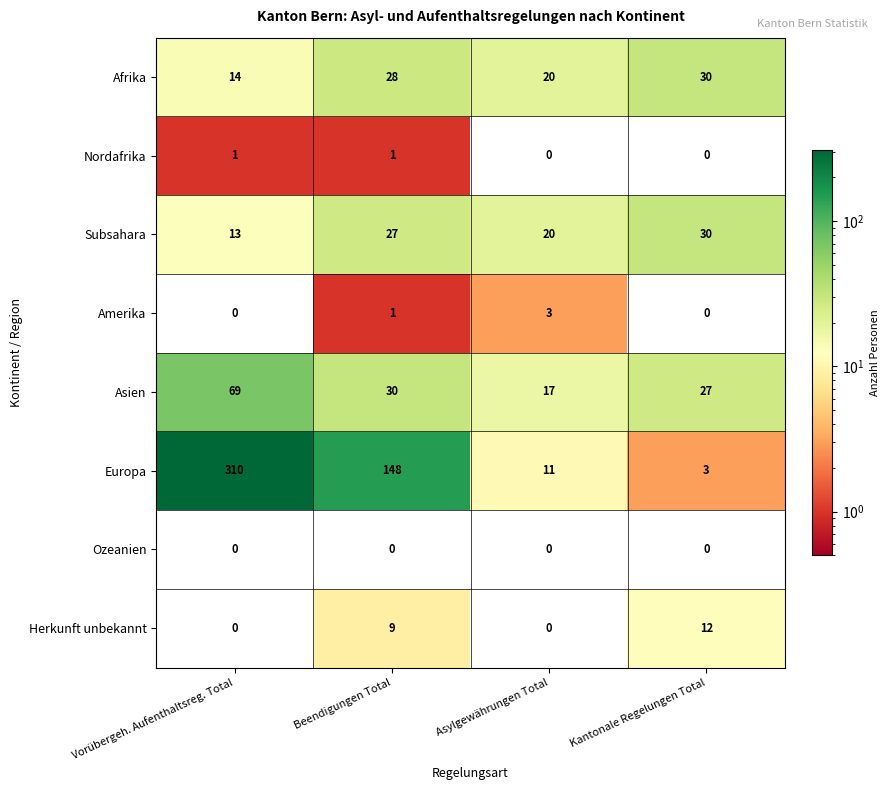

The Subsahara series shows 39 at Beendigungen Total. True or false?

False